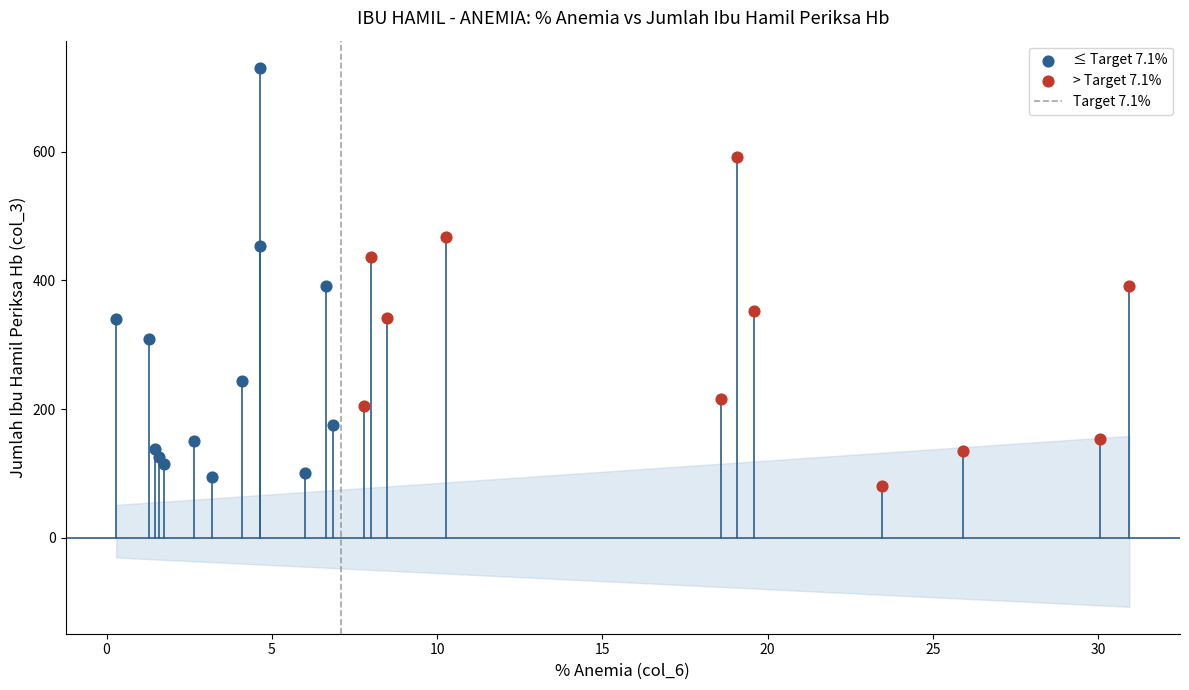

Which series reaches the maximum Y coordinate?

≤ Target 7.1%